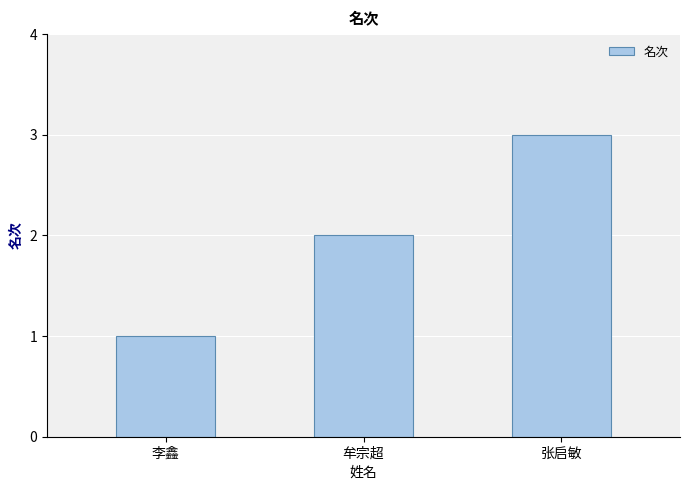

Between 牟宗超 and 张启敏, which is larger?

张启敏